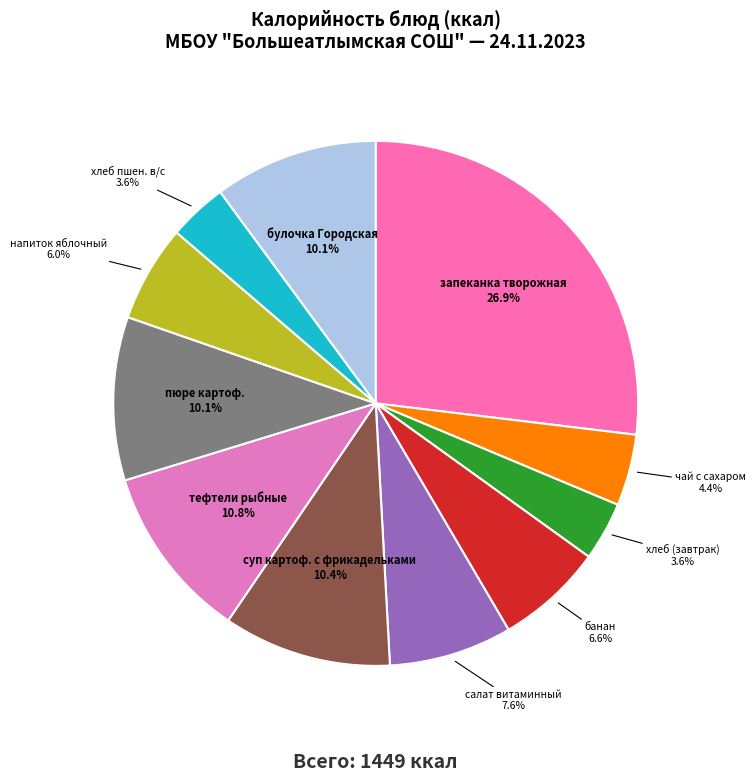

What is the largest slice in the pie chart?

запеканка творожная